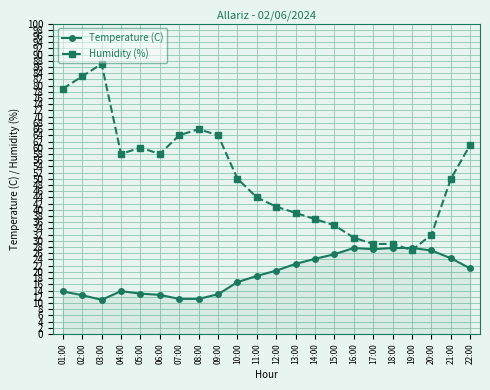

Where do Humidity (%) and Temperature (C) first cross each other?

18:00 and 19:00